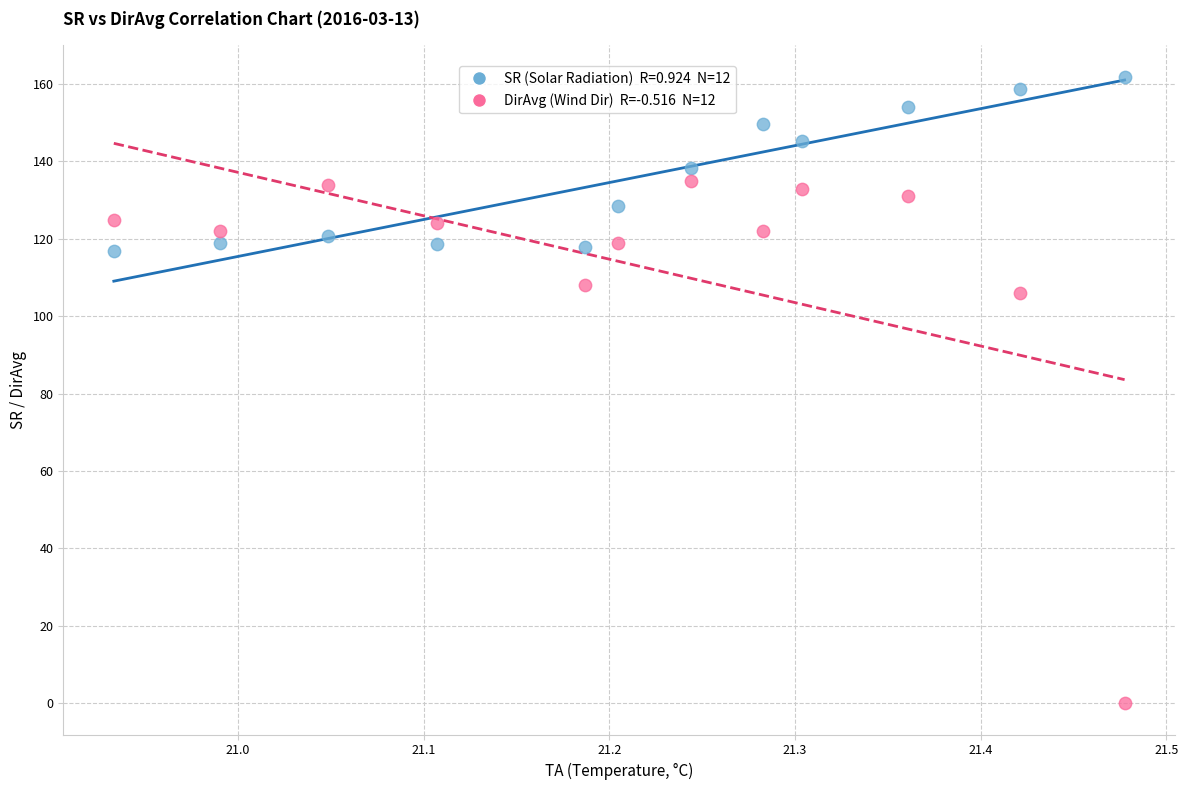

Across all data points, what is the range of Y values (max minus min)?

161.9